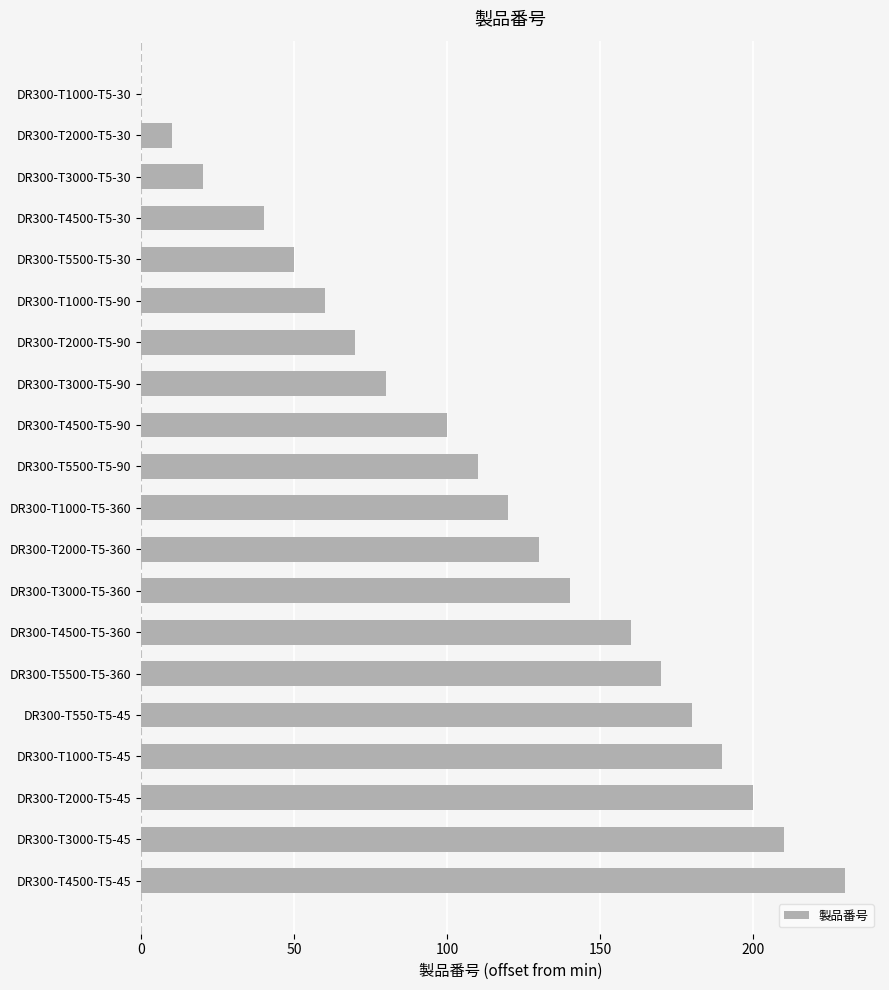

What is the ratio of the value at DR300-T2000-T5-360 to the value at DR300-T4500-T5-45?

0.6